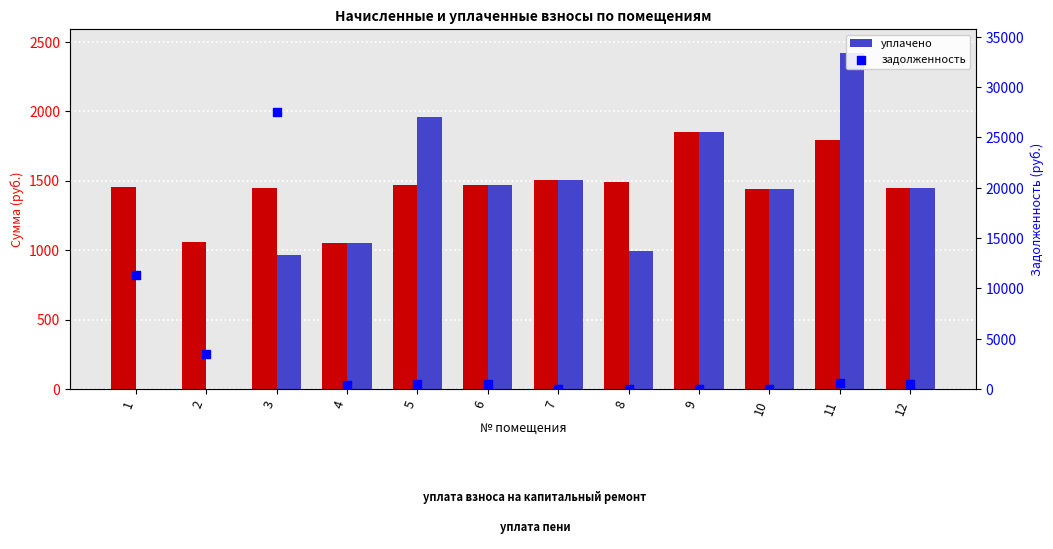

What is the total value across all series at 7?

3013.4